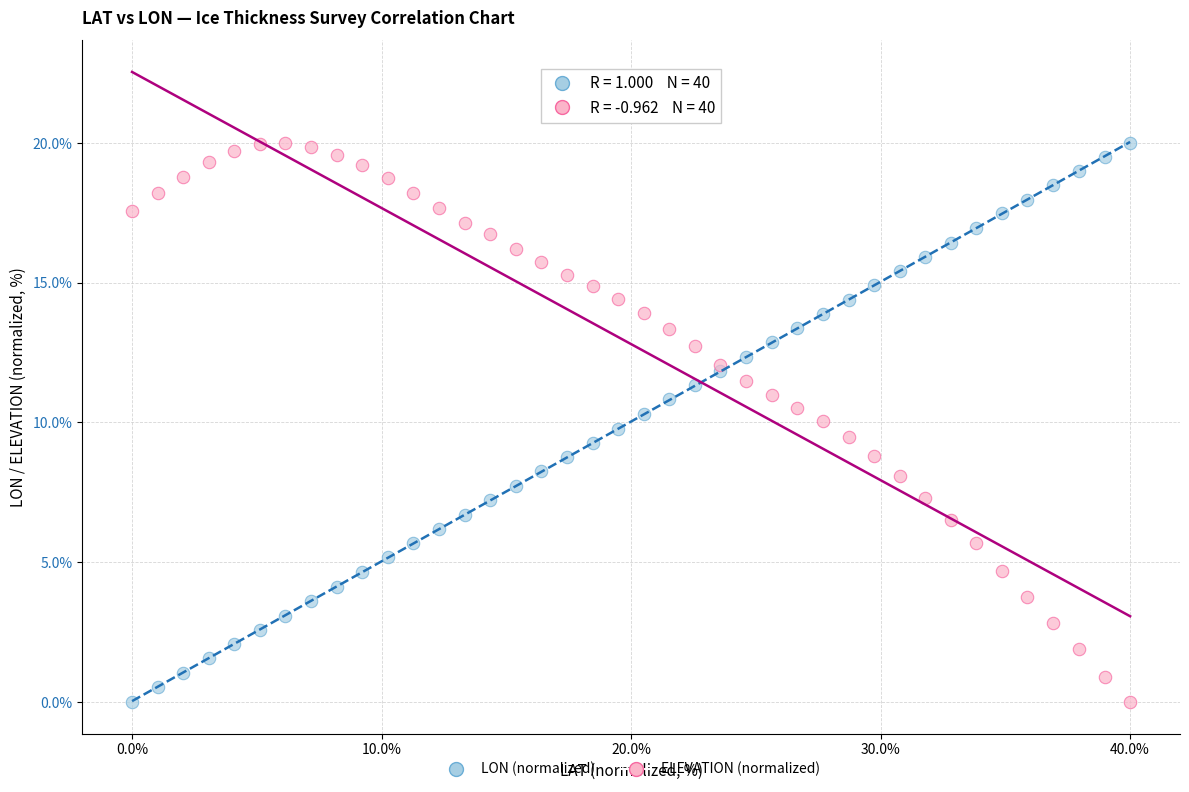

What is the X range (max minus min) for the scatter plot?

40.0